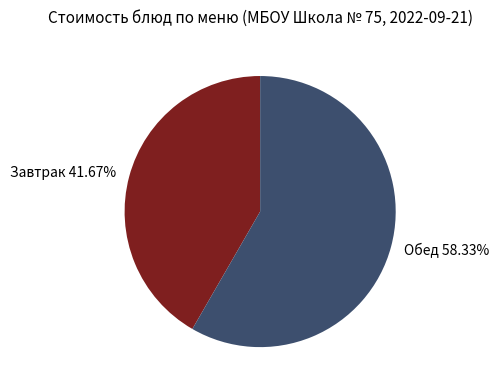

Combined, do Завтрак and Обед account for over 50%?

Yes